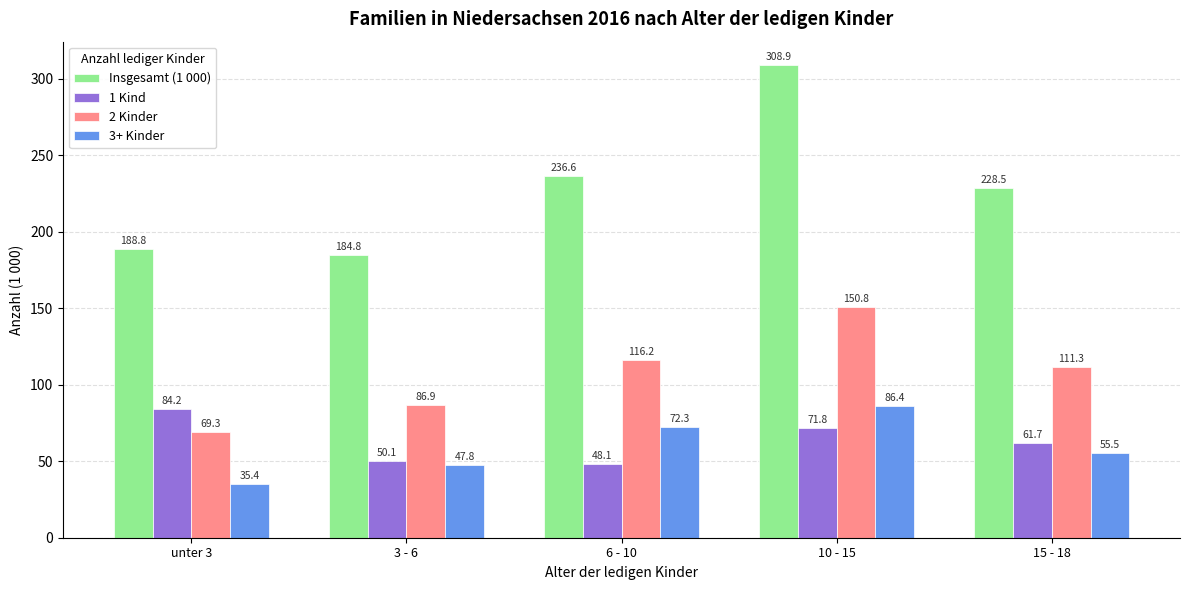

What is the total value across all series at 15 - 18?

457.0